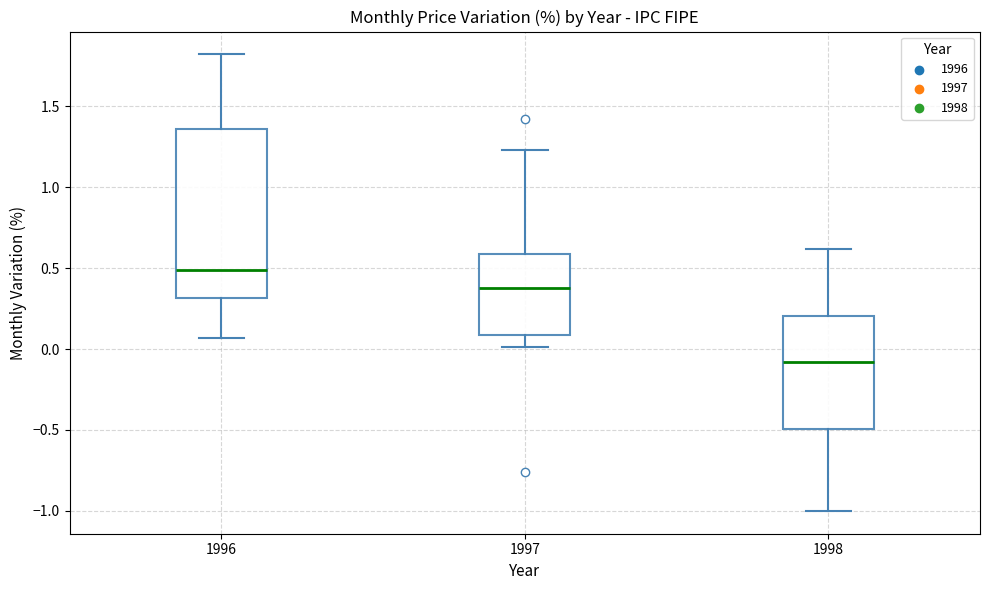

Which box has the lowest median line?

1998